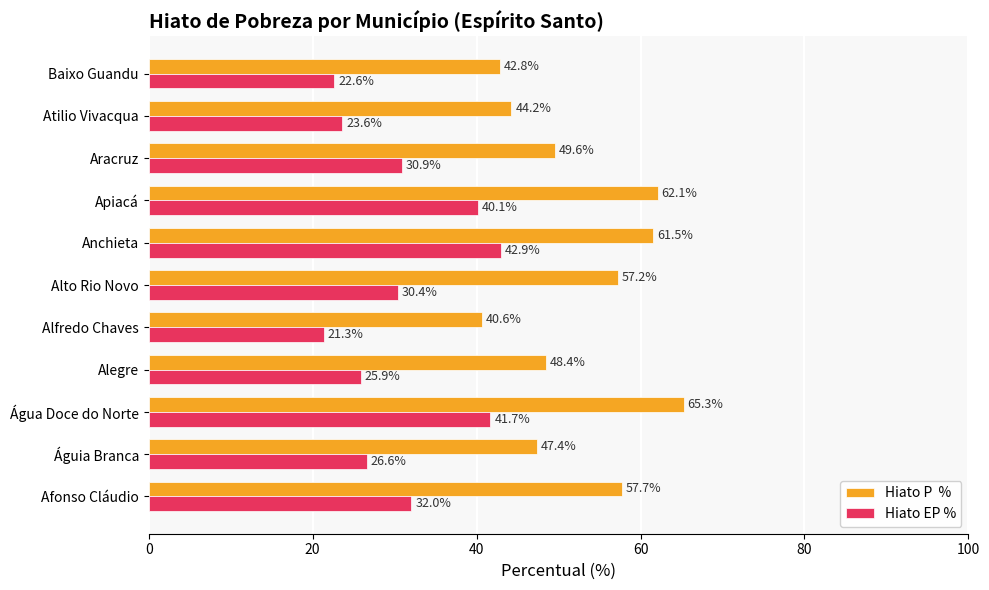

At which category does the chart reach its peak across all series?

Água Doce do Norte